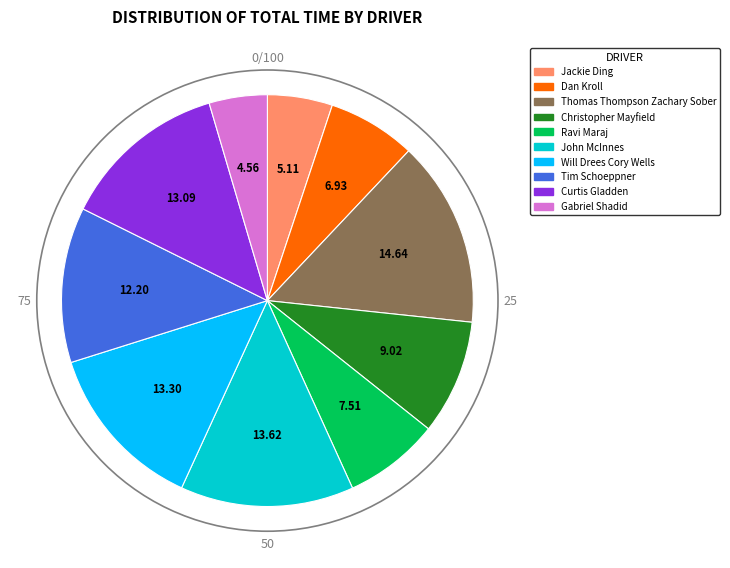

Do Will Drees Cory Wells and Curtis Gladden together represent more than half of the pie?

No